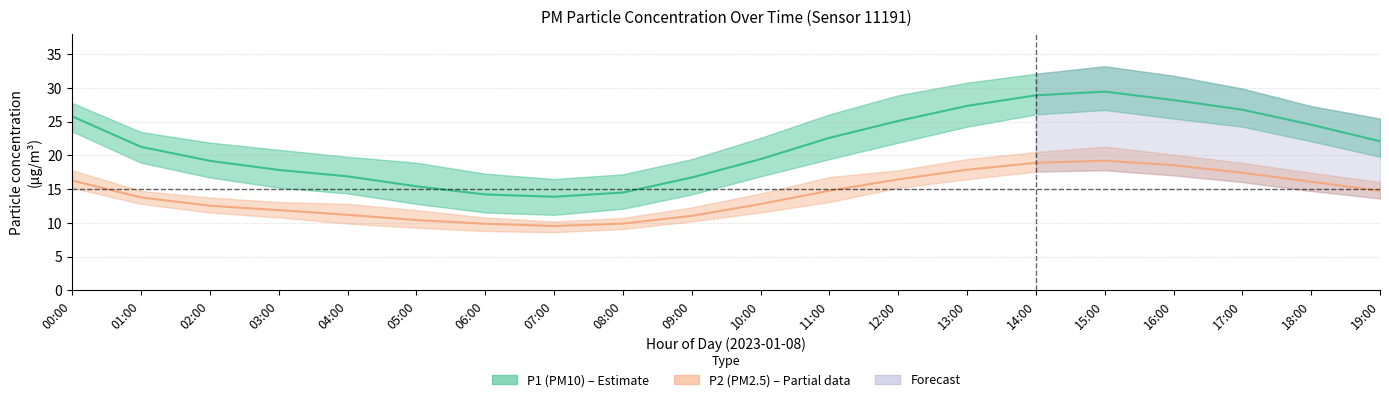

Reading left to right, what are all the values shown in this chart?

P1 (PM10): 25.8	21.3	19.2	17.9	16.9	15.4	14.2	13.9	14.5	16.7	19.4	22.6	25.1	27.3	28.9	29.4	28.2	26.8	24.6	22.1
P2 (PM2.5): 16.3	13.8	12.6	11.9	11.2	10.4	9.9	9.6	9.9	11.1	12.8	14.8	16.4	17.9	18.9	19.2	18.6	17.4	16.1	14.8